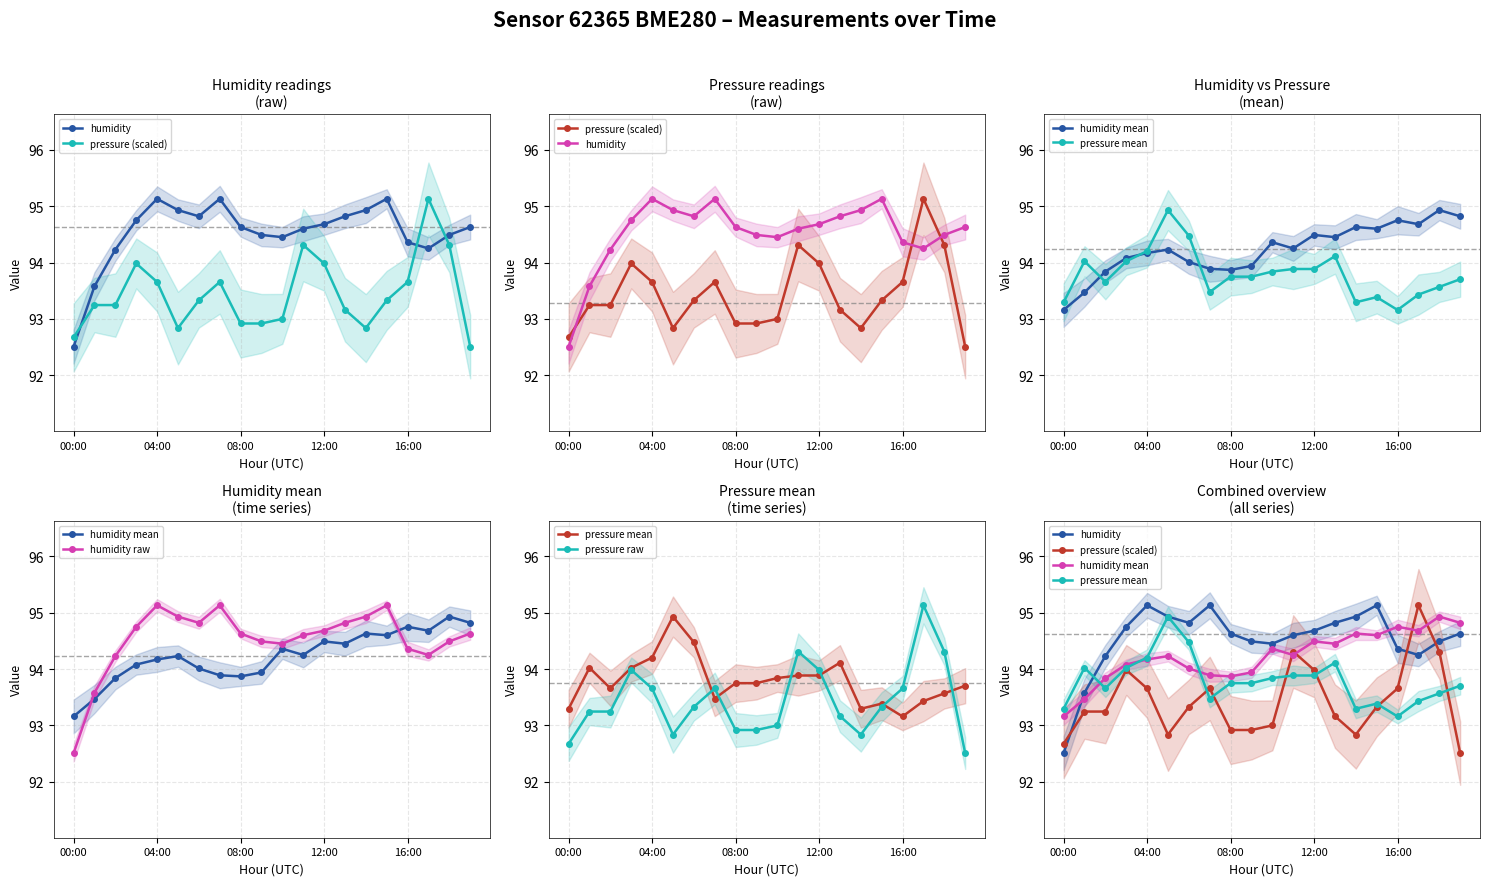

What is the sum of the pressure mean values at 18 and 12?

187.5